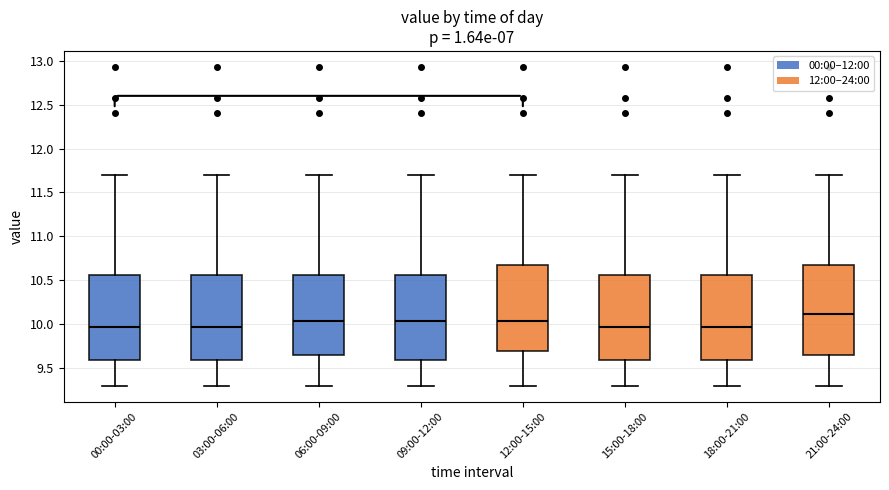

Which box's median line is the highest?

21:00-24:00